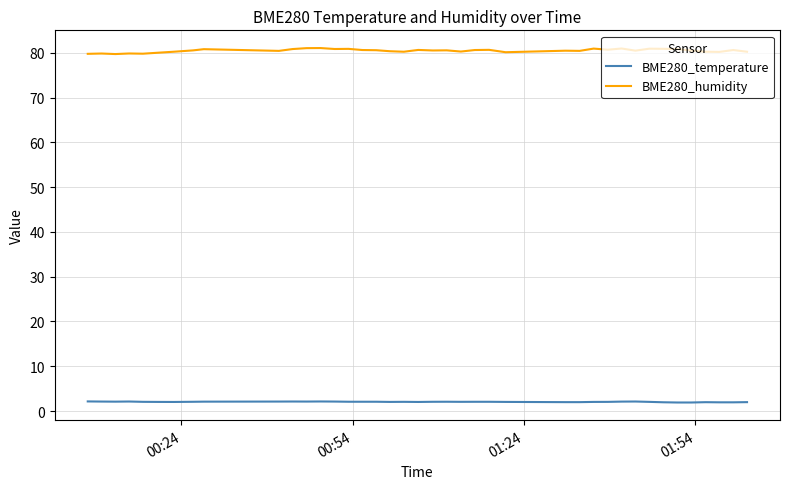

List the series in order of their peak value, highest first.

BME280_humidity, BME280_temperature